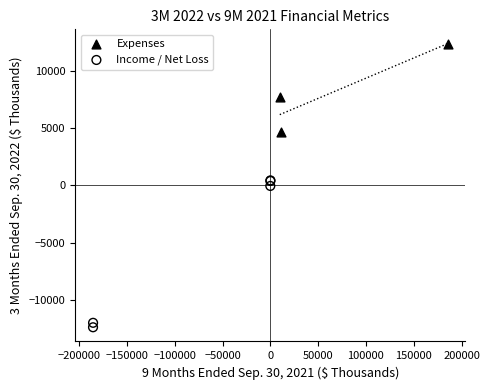

Which series has the widest spread of Y values?

Income / Net Loss